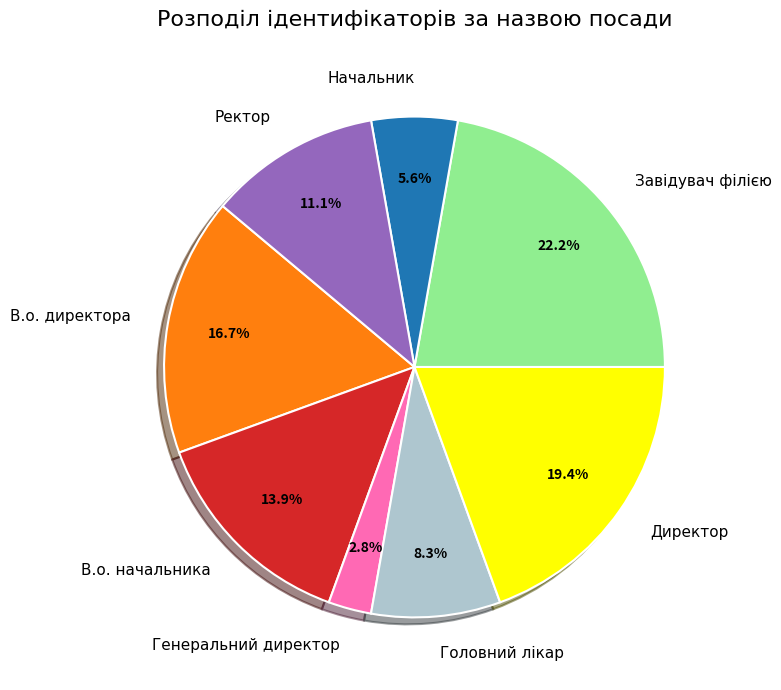

The Головний лікар slice represents 1% of the pie. True or false?

False